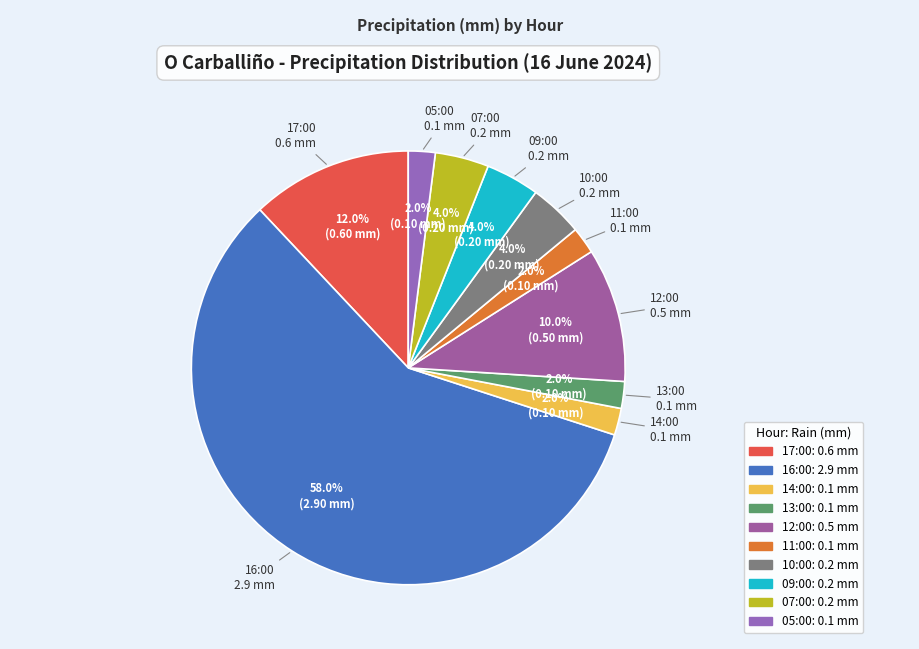

Is it true that 17:00 is 12% of the pie?

True